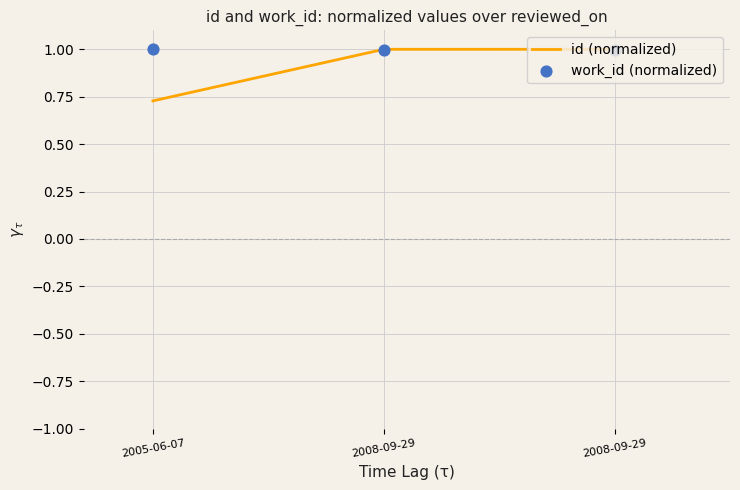

At which category is the sum across all series the highest?

2008-09-29